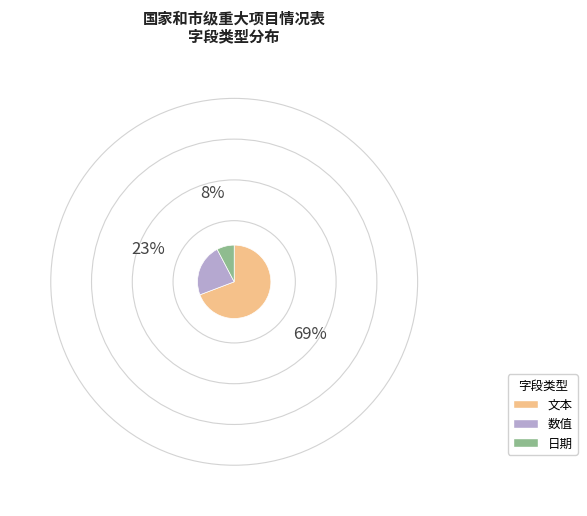

Combined, do 文本 and 日期 account for over 50%?

Yes